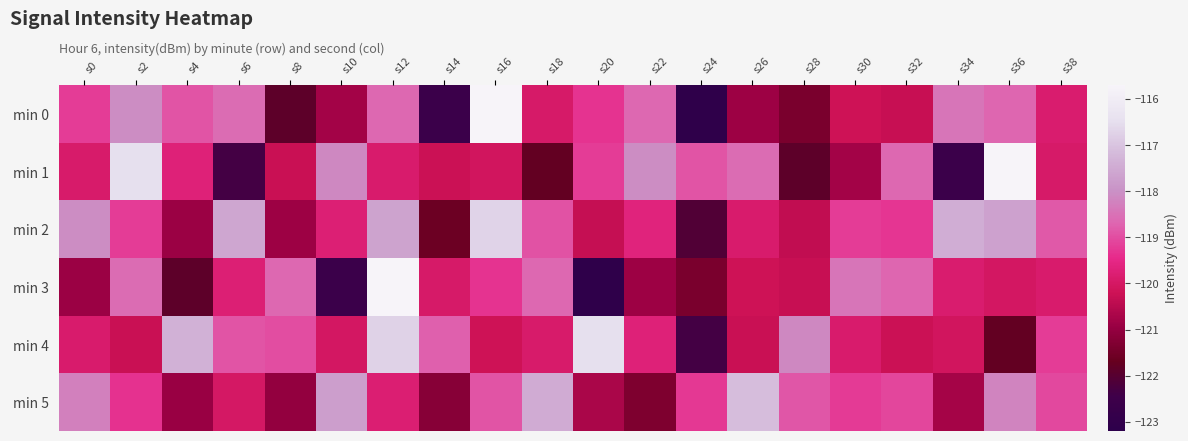

Reading right to left, extract all data points from this chart.

min 0: s38=-119.9	s36=-118.7	s34=-118.4	s32=-120.3	s30=-120.2	s28=-121.4	s26=-120.9	s24=-123.1	s22=-118.6	s20=-119.3	s18=-119.9	s16=-115.7	s14=-122.6	s12=-118.6	s10=-120.8	s8=-121.9	s6=-118.6	s4=-118.9	s2=-118.1	s0=-119.2
min 1: s38=-119.9	s36=-115.7	s34=-122.6	s32=-118.6	s30=-120.8	s28=-121.9	s26=-118.6	s24=-118.9	s22=-118.1	s20=-119.2	s18=-121.8	s16=-120.1	s14=-120.2	s12=-119.9	s10=-118.1	s8=-120.3	s6=-122.3	s4=-119.7	s2=-116.5	s0=-119.9
min 2: s38=-118.9	s36=-117.7	s34=-117.4	s32=-119.3	s30=-119.2	s28=-120.4	s26=-119.9	s24=-122.1	s22=-119.6	s20=-120.3	s18=-118.9	s16=-116.7	s14=-121.6	s12=-117.6	s10=-119.8	s8=-120.9	s6=-117.6	s4=-120.9	s2=-119.2	s0=-118.1
min 3: s38=-119.9	s36=-120.0	s34=-119.9	s32=-118.7	s30=-118.4	s28=-120.3	s26=-120.2	s24=-121.4	s22=-120.9	s20=-123.1	s18=-118.6	s16=-119.3	s14=-119.9	s12=-115.7	s10=-122.6	s8=-118.6	s6=-119.8	s4=-121.9	s2=-118.6	s0=-120.9
min 4: s38=-119.2	s36=-121.8	s34=-120.1	s32=-120.2	s30=-119.9	s28=-118.1	s26=-120.3	s24=-122.3	s22=-119.7	s20=-116.5	s18=-119.9	s16=-120.2	s14=-118.8	s12=-116.7	s10=-120.0	s8=-119.0	s6=-118.9	s4=-117.4	s2=-120.3	s0=-119.9
min 5: s38=-119.1	s36=-118.2	s34=-120.8	s32=-119.1	s30=-119.2	s28=-118.9	s26=-117.1	s24=-119.3	s22=-121.3	s20=-120.7	s18=-117.5	s16=-118.9	s14=-121.2	s12=-119.8	s10=-117.7	s8=-121.0	s6=-120.0	s4=-120.9	s2=-119.4	s0=-118.3